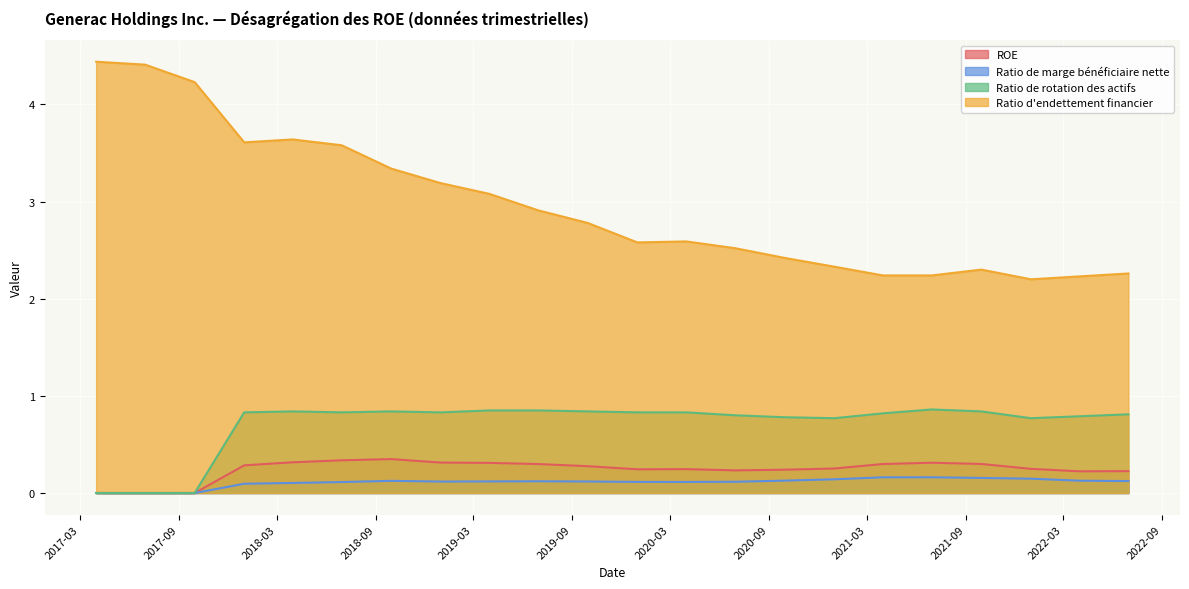

Is it true that Ratio d'endettement financier equals 2.2 at 2022-03-31?

True